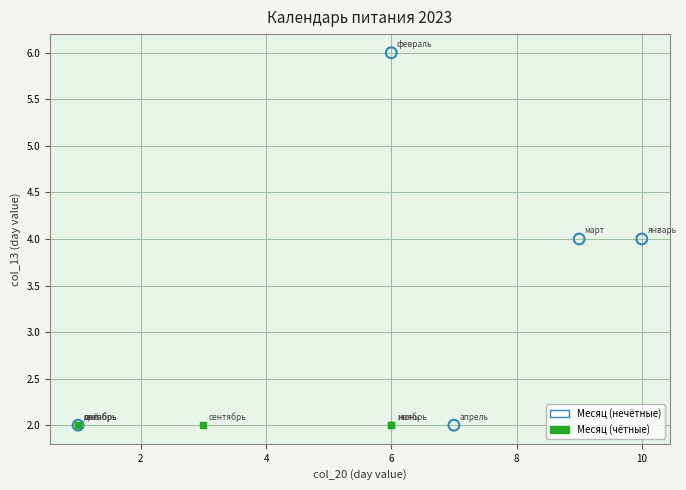

Which series reaches the maximum Y coordinate?

Месяц (нечётные)